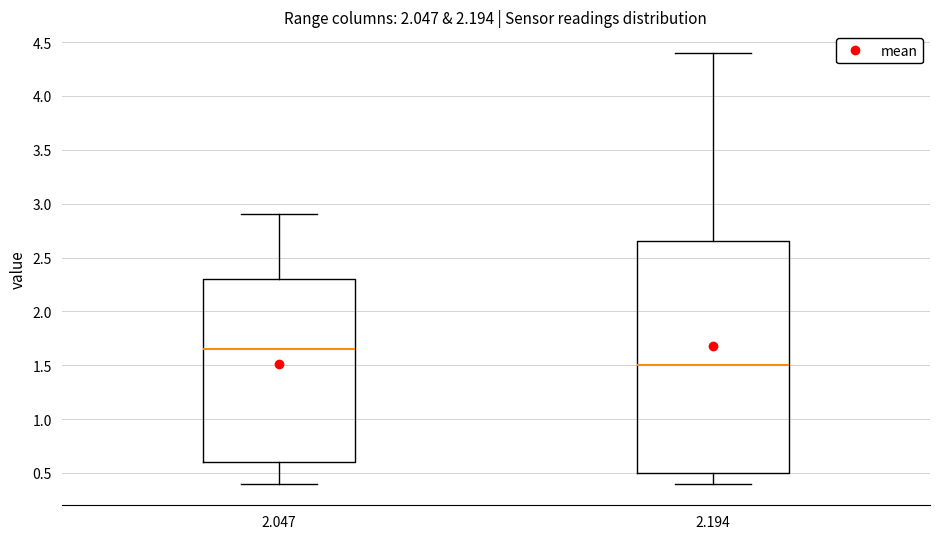

Reading left to right, read every box against the y-axis: the position of its median line, the range the box covers, and the ends of its whiskers. The values are not printed on the chart, so give them approximately, as read against the axis.

2.047: median 1.65, box 0.60 to 2.30, whiskers 0.40 to 2.90
2.194: median 1.50, box 0.50 to 2.65, whiskers 0.40 to 4.40